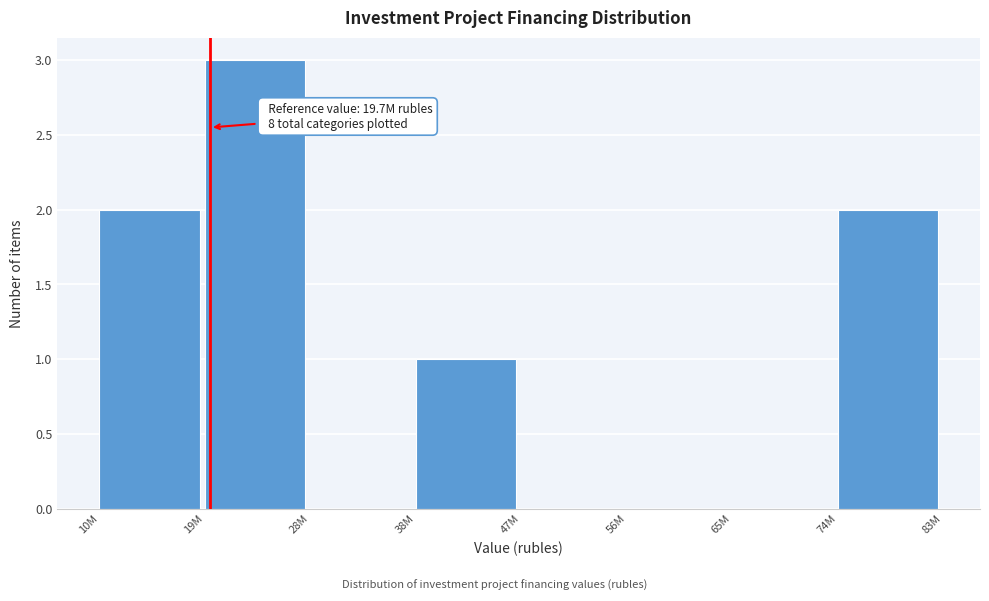

Reading left to right, what are all the values shown in this chart?

10M=2	19M=3	28M=0	38M=1	47M=0	56M=0	65M=0	74M=2